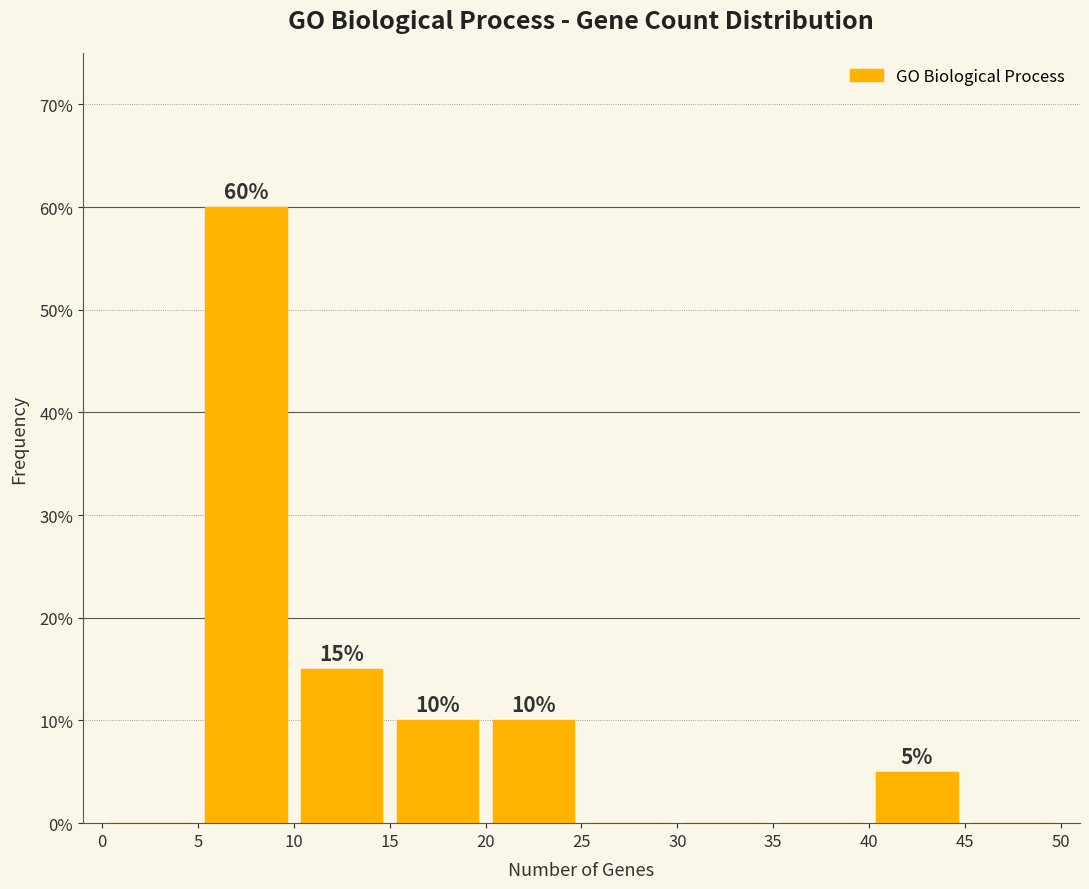

Over which range of the x-axis is the bar tallest?

5 to 10